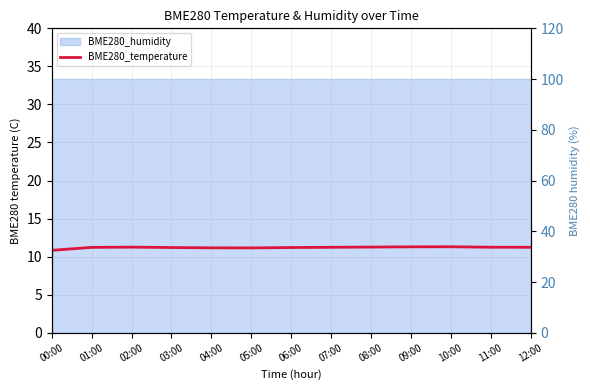

Rank the categories by value from lowest to highest.

00:00, 05:00, 04:00, 03:00, 06:00, 01:00, 07:00, 12:00, 11:00, 02:00, 08:00, 09:00, 10:00